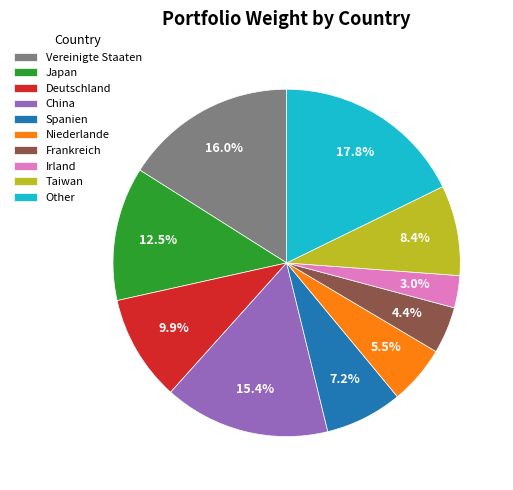

How much of the chart is everything except Frankreich?

95.6%